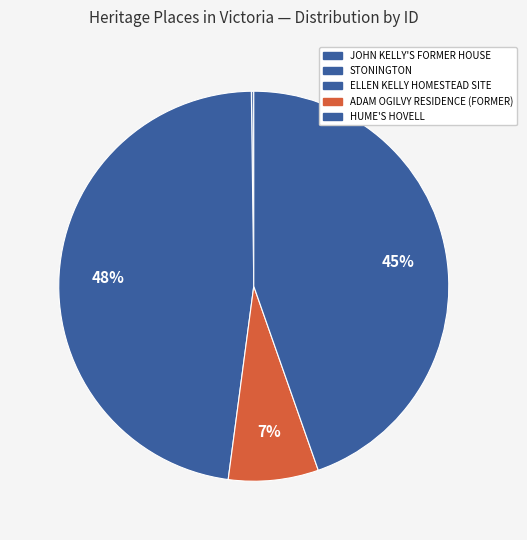

How many slices are in this pie chart?

5